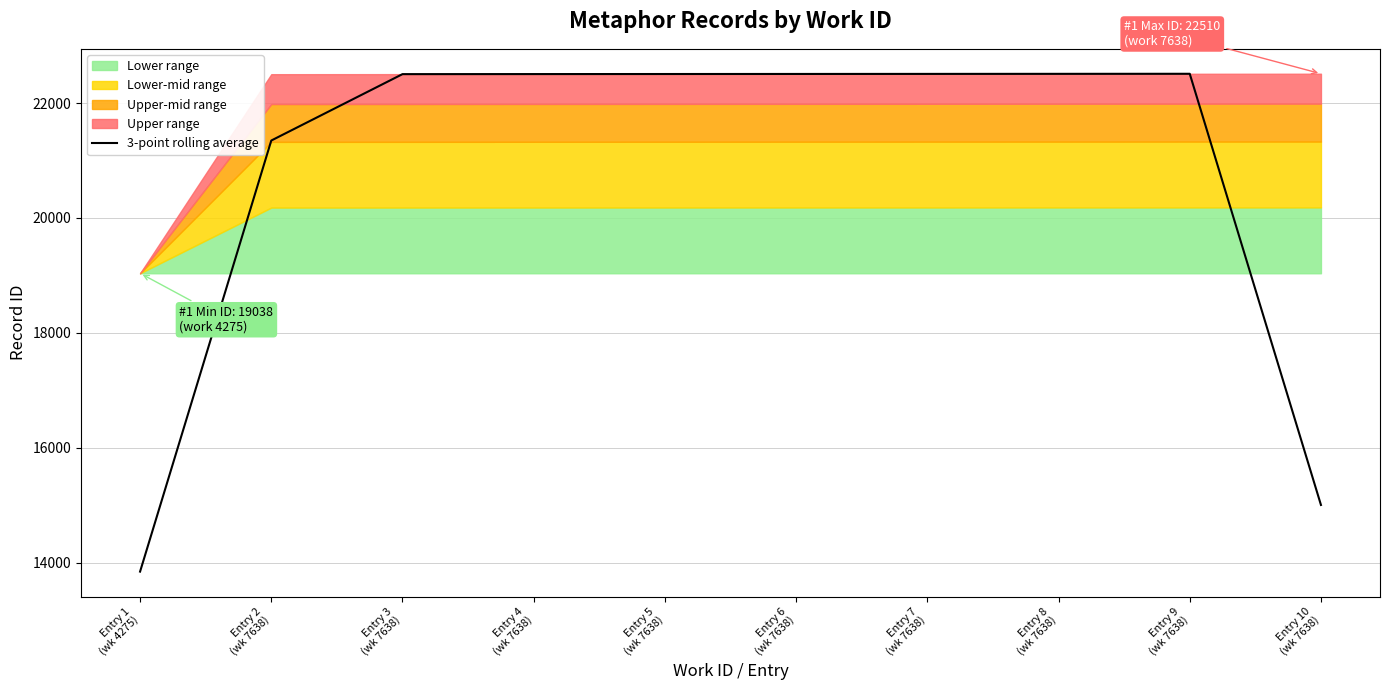

Rank the categories by value from lowest to highest.

Entry 1
(wk 4275), Entry 10
(wk 7638), Entry 2
(wk 7638), Entry 3
(wk 7638), Entry 4
(wk 7638), Entry 5
(wk 7638), Entry 6
(wk 7638), Entry 7
(wk 7638), Entry 8
(wk 7638), Entry 9
(wk 7638)